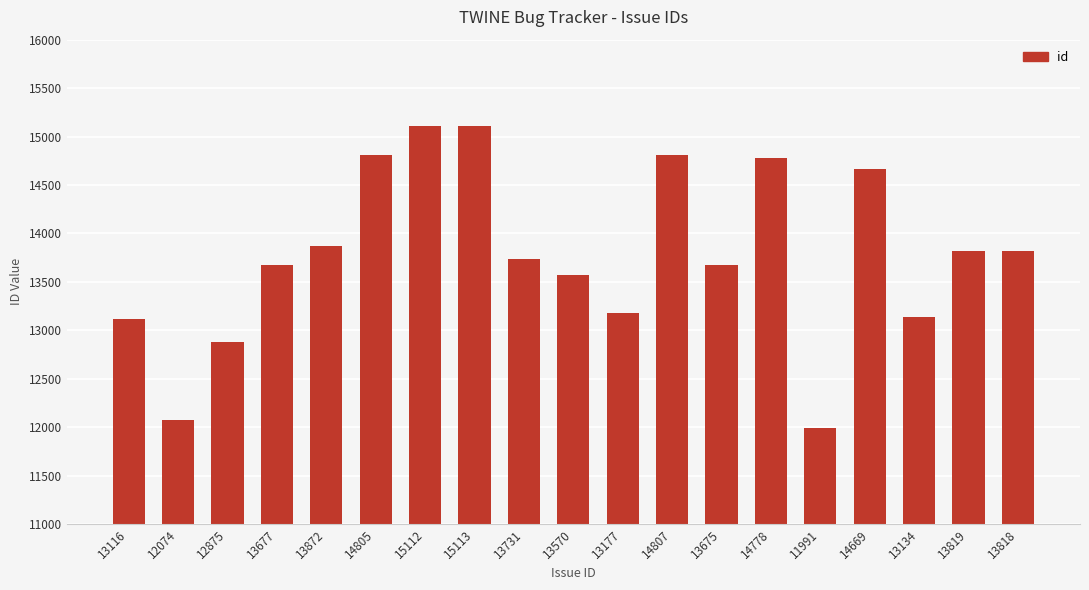

What is the sum of all values?

261813